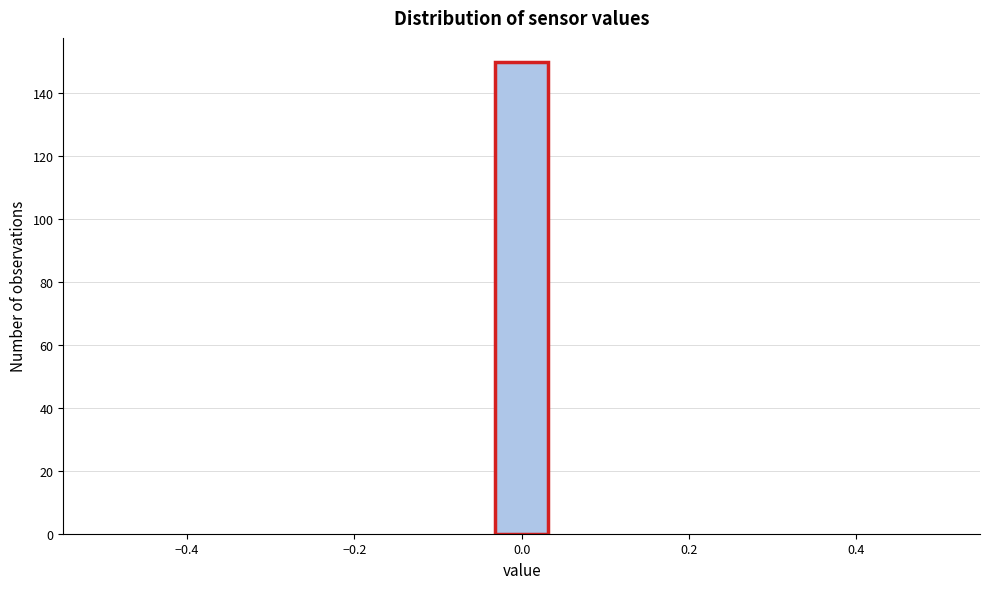

Around what value on the x-axis is the tallest bar? Give the approximate position of its centre, as read against the axis.

0.00